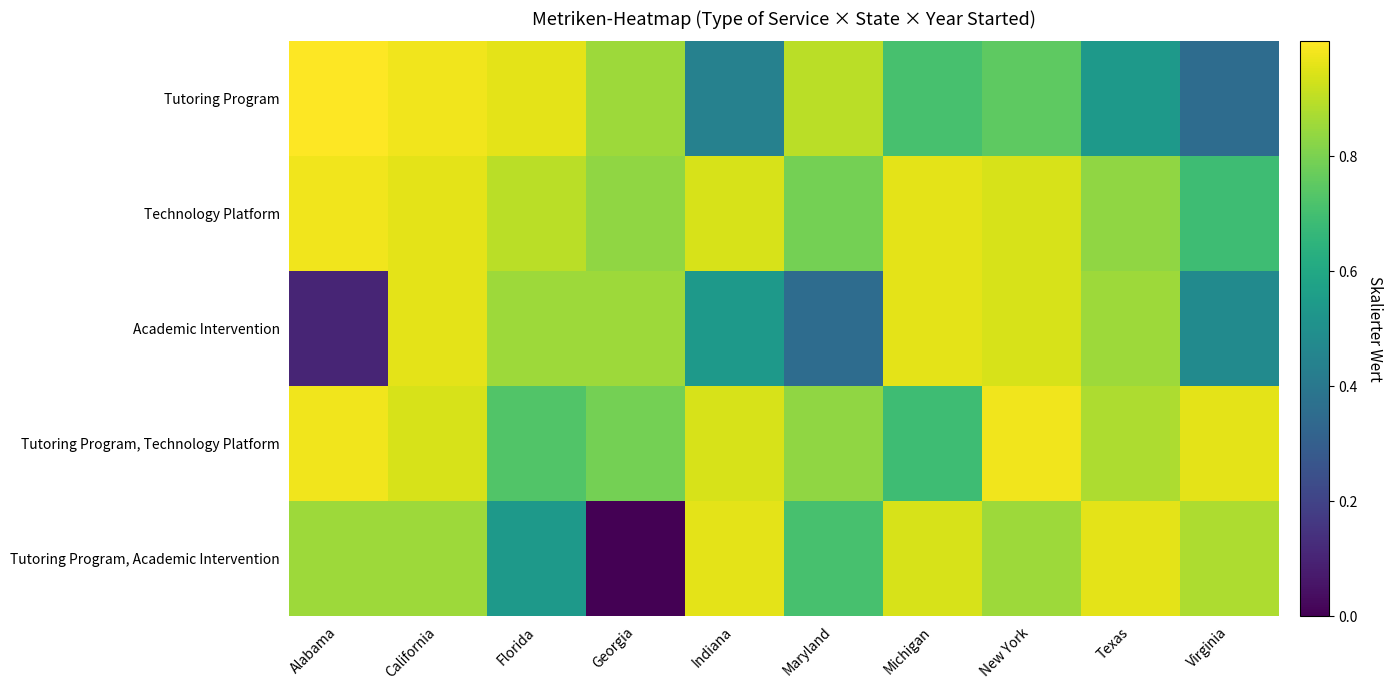

Count the number of categories in the chart.

10